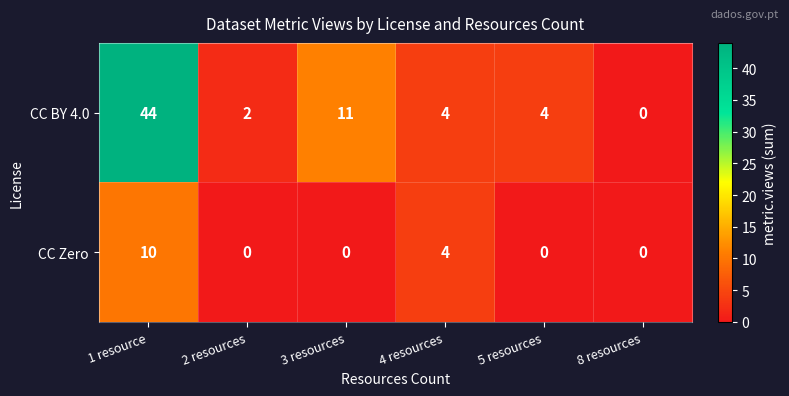

Which series has the largest range (max minus min)?

CC BY 4.0